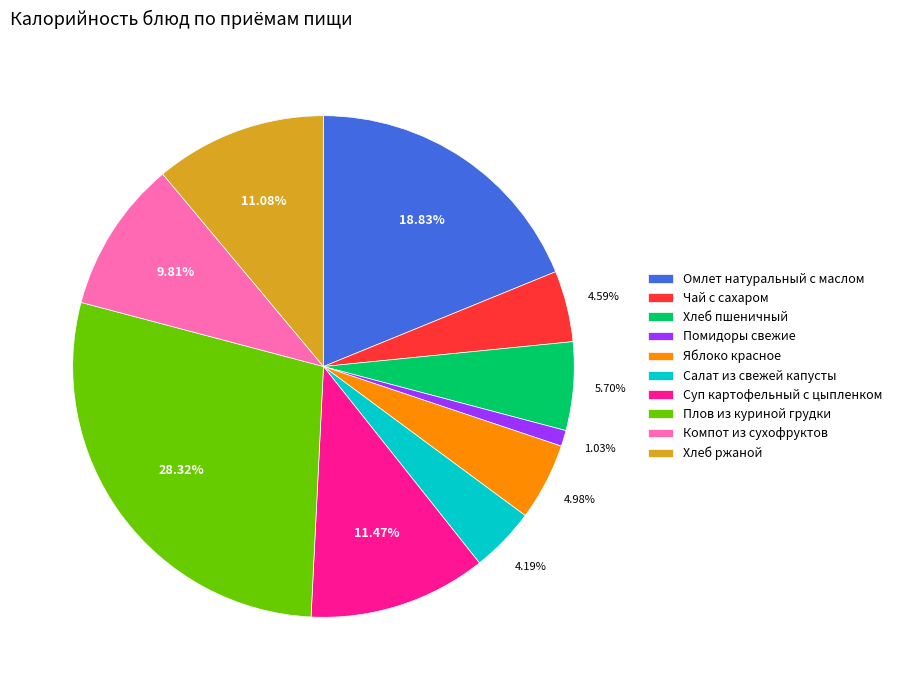

What portion of the pie excludes Хлеб ржаной?

88.9%